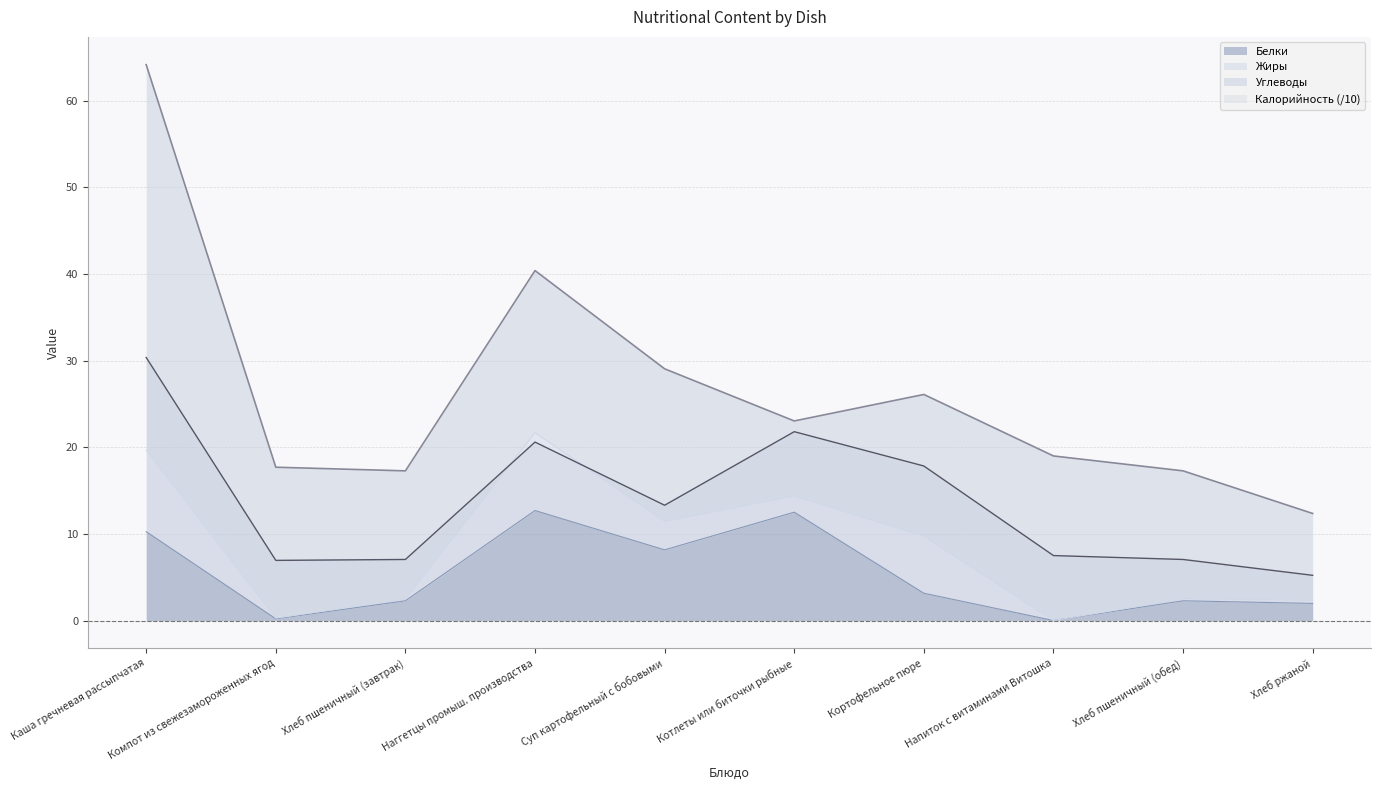

What is the value of the Калорийность point at the 9th from the left?

7.0